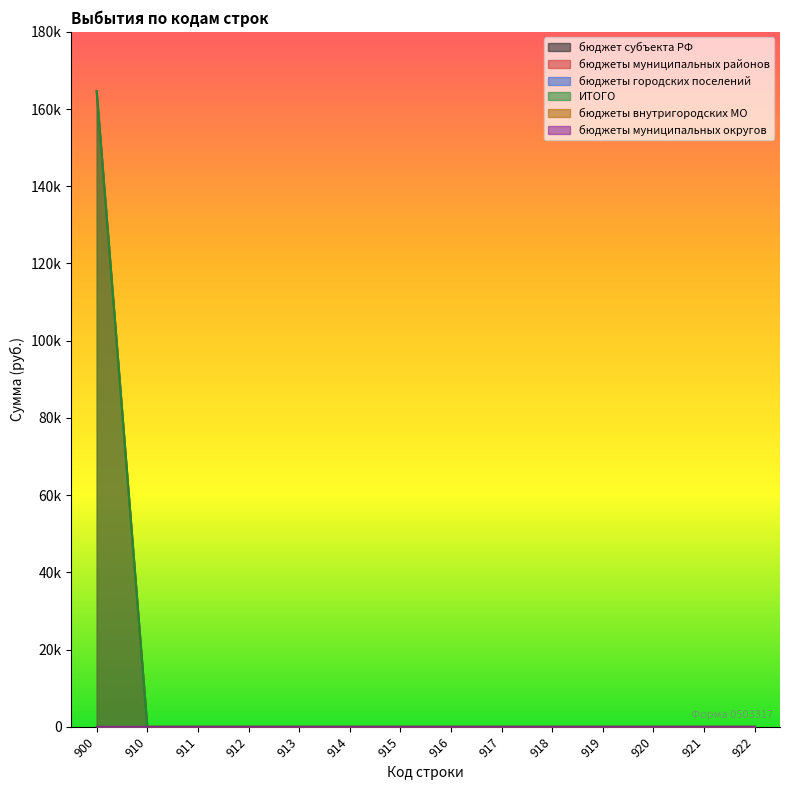

How many lines are shown in the chart?

6